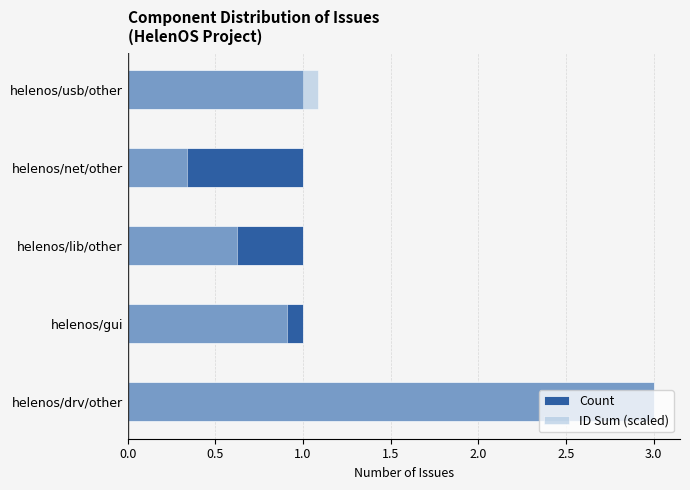

List the series in order of their peak value, highest first.

Count, ID Sum (scaled)